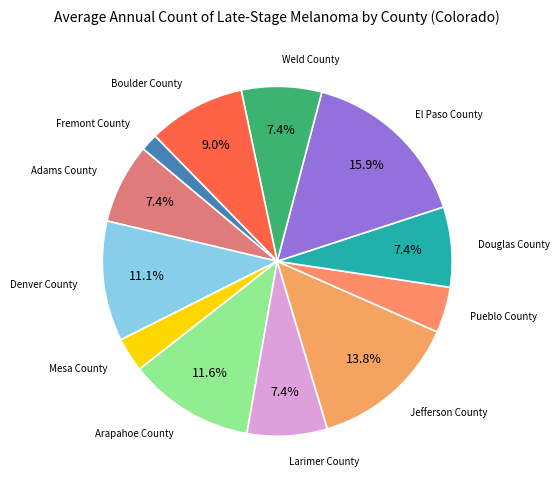

Is there any slice that represents more than half of the pie?

No